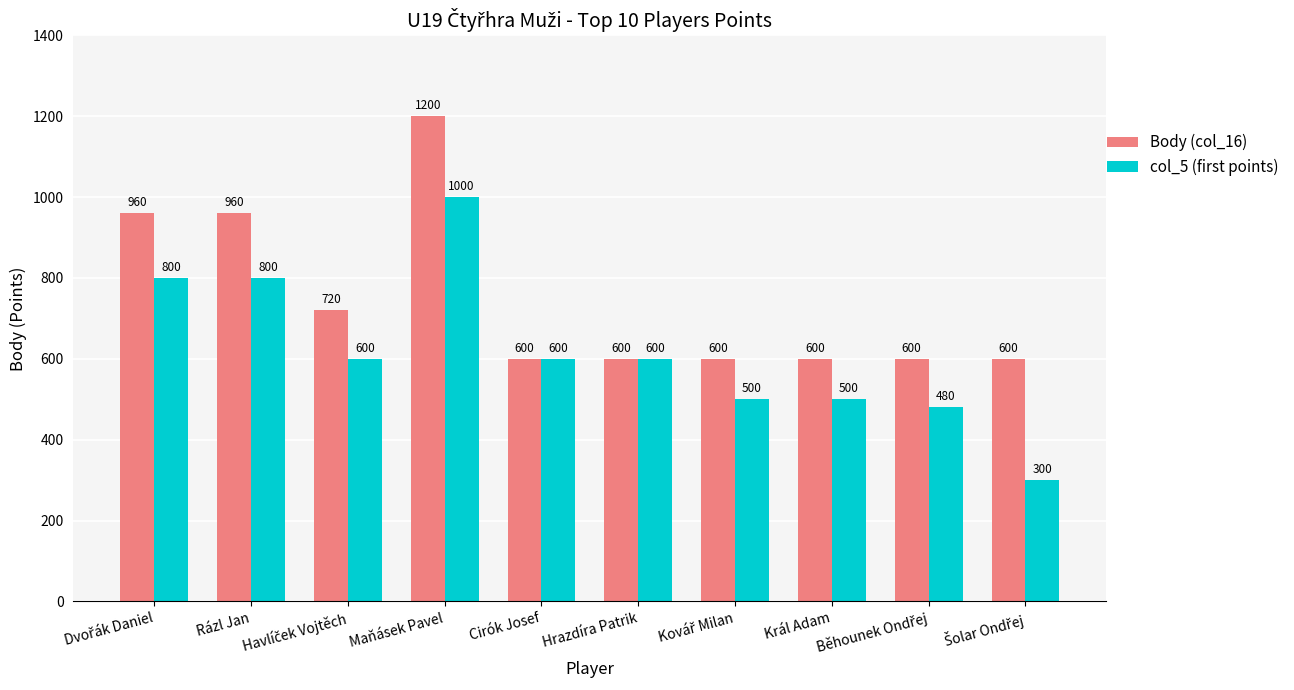

Which category has the highest value across all series?

Maňásek Pavel